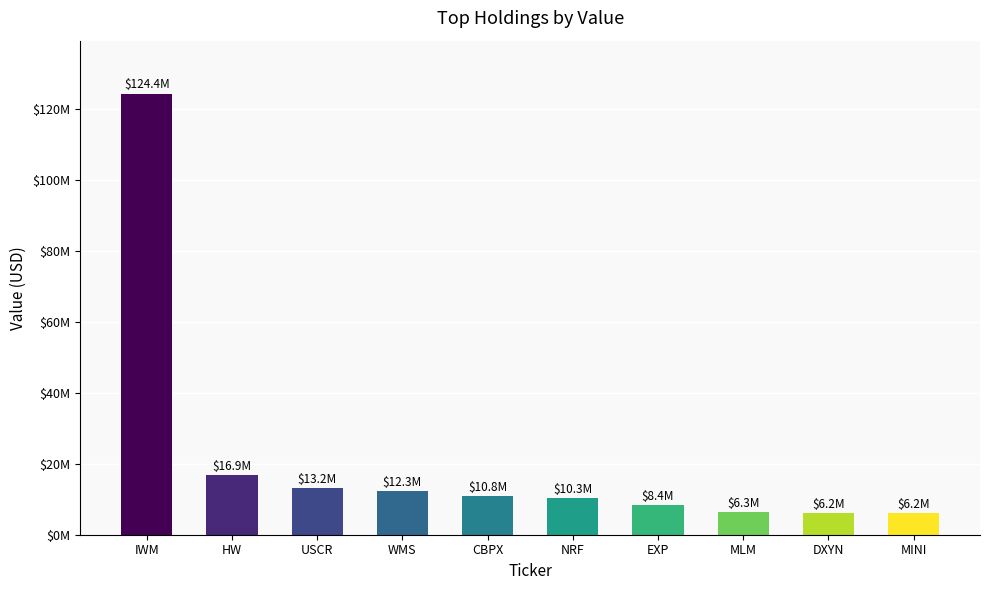

Are the bars horizontal?

No